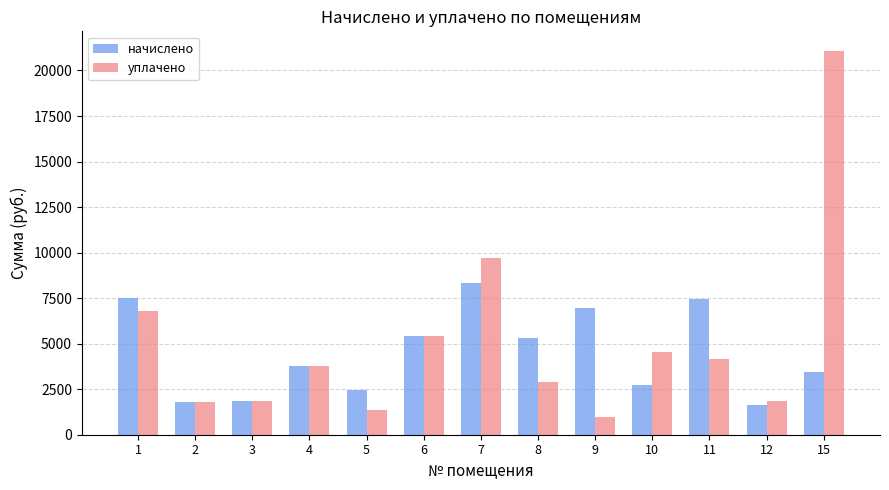

What is the approximate value of начислено at 2?

1773.5